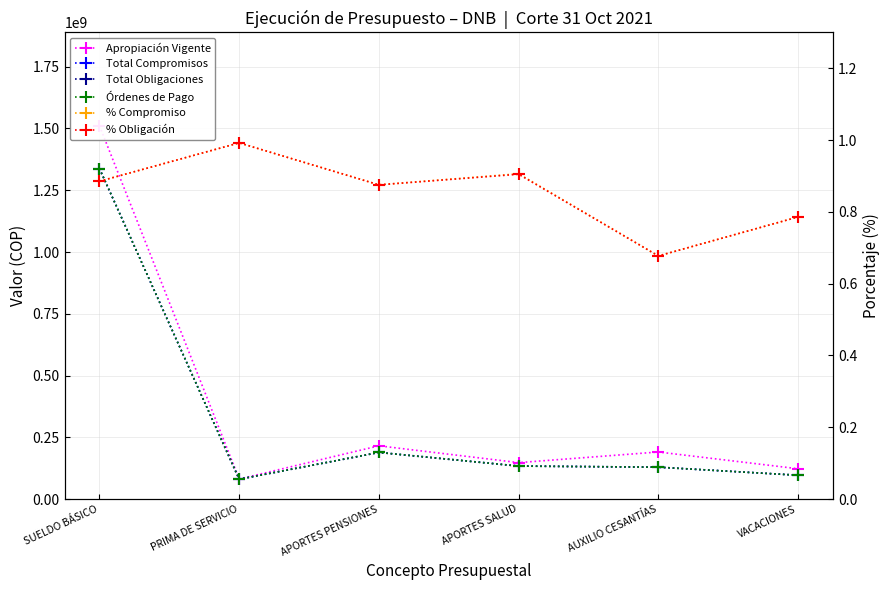

The % Compromiso series shows 0.7 at AUXILIO CESANTÍAS. True or false?

True